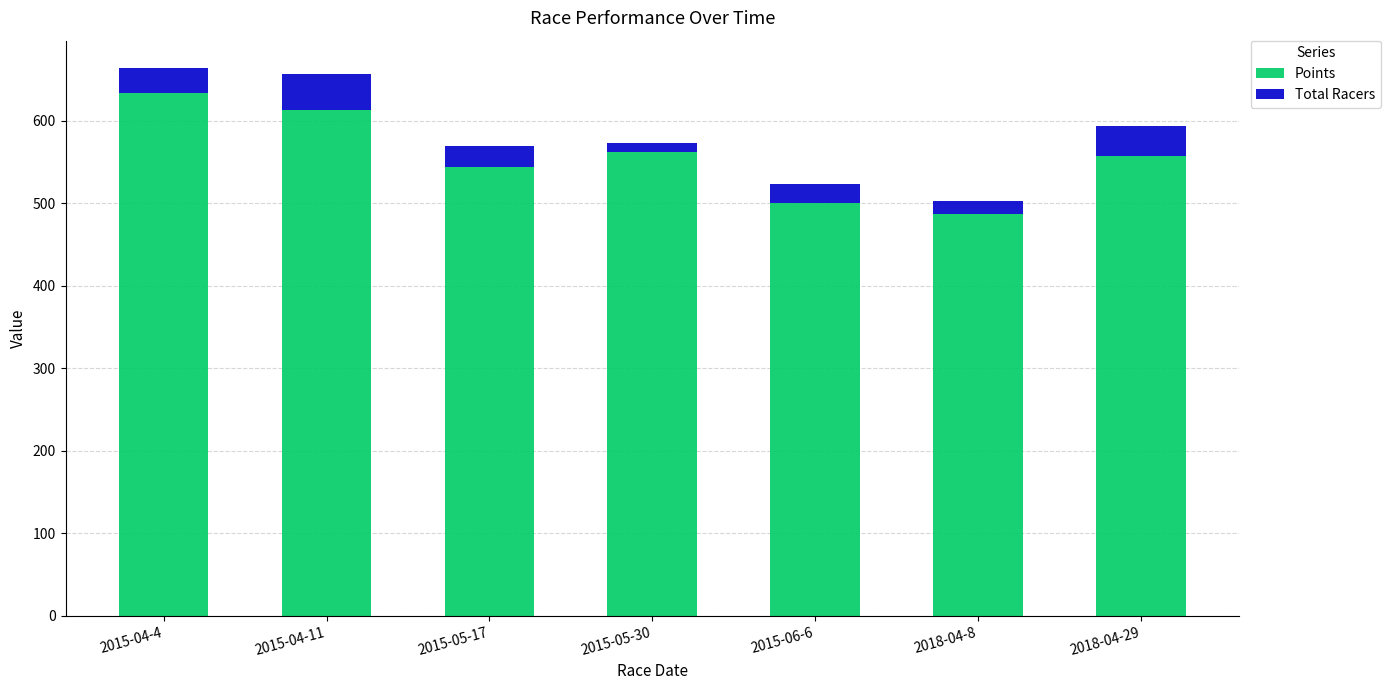

Is it true that Points equals 955.8 at 2015-05-17?

False